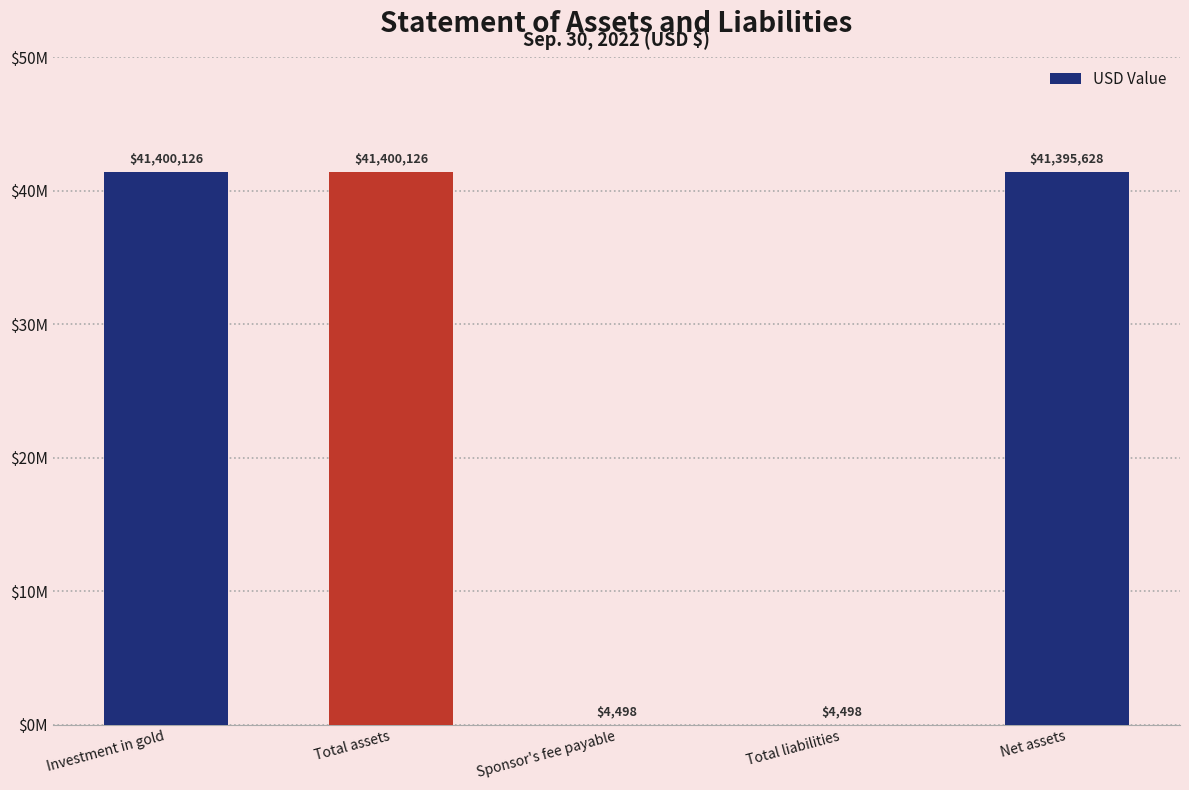

Are the bars horizontal?

No